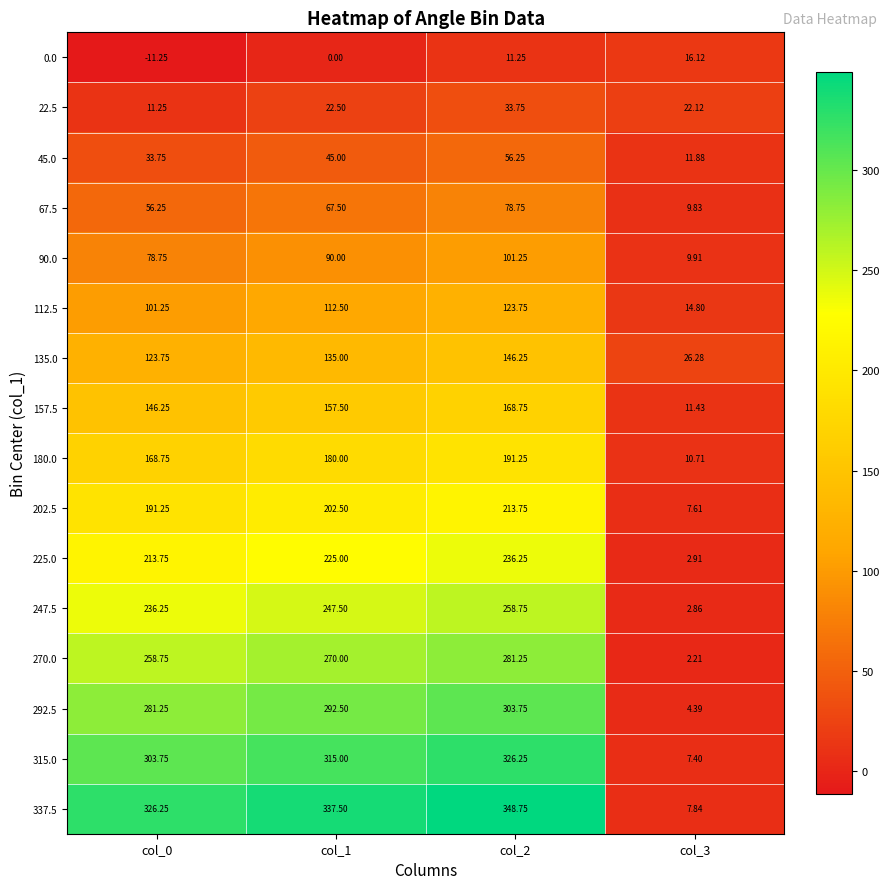

Is the value of 292.5 at col_2 greater than the value of 112.5 at col_1?

Yes